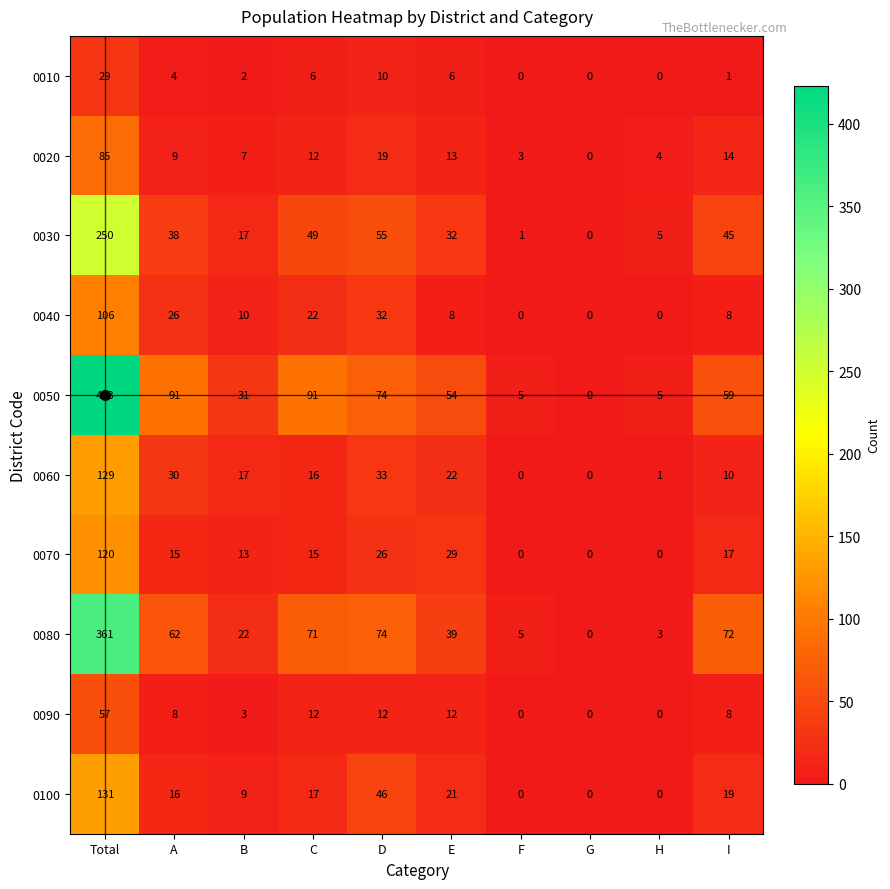

True or false: 0030 has a value of 17 at B.

True